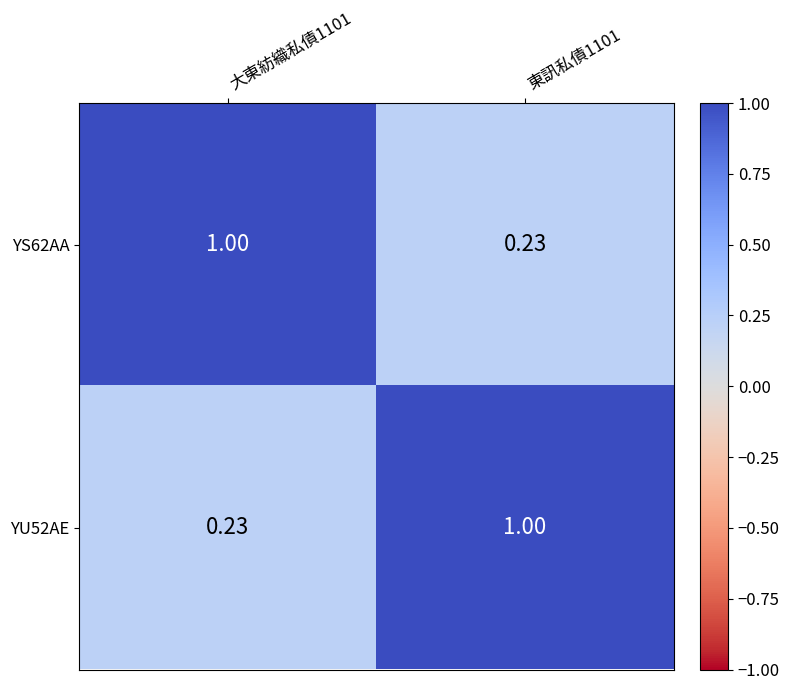

Is the value of YU52AE at 大東紡織私債1101 greater than the value of YS62AA at 大東紡織私債1101?

No